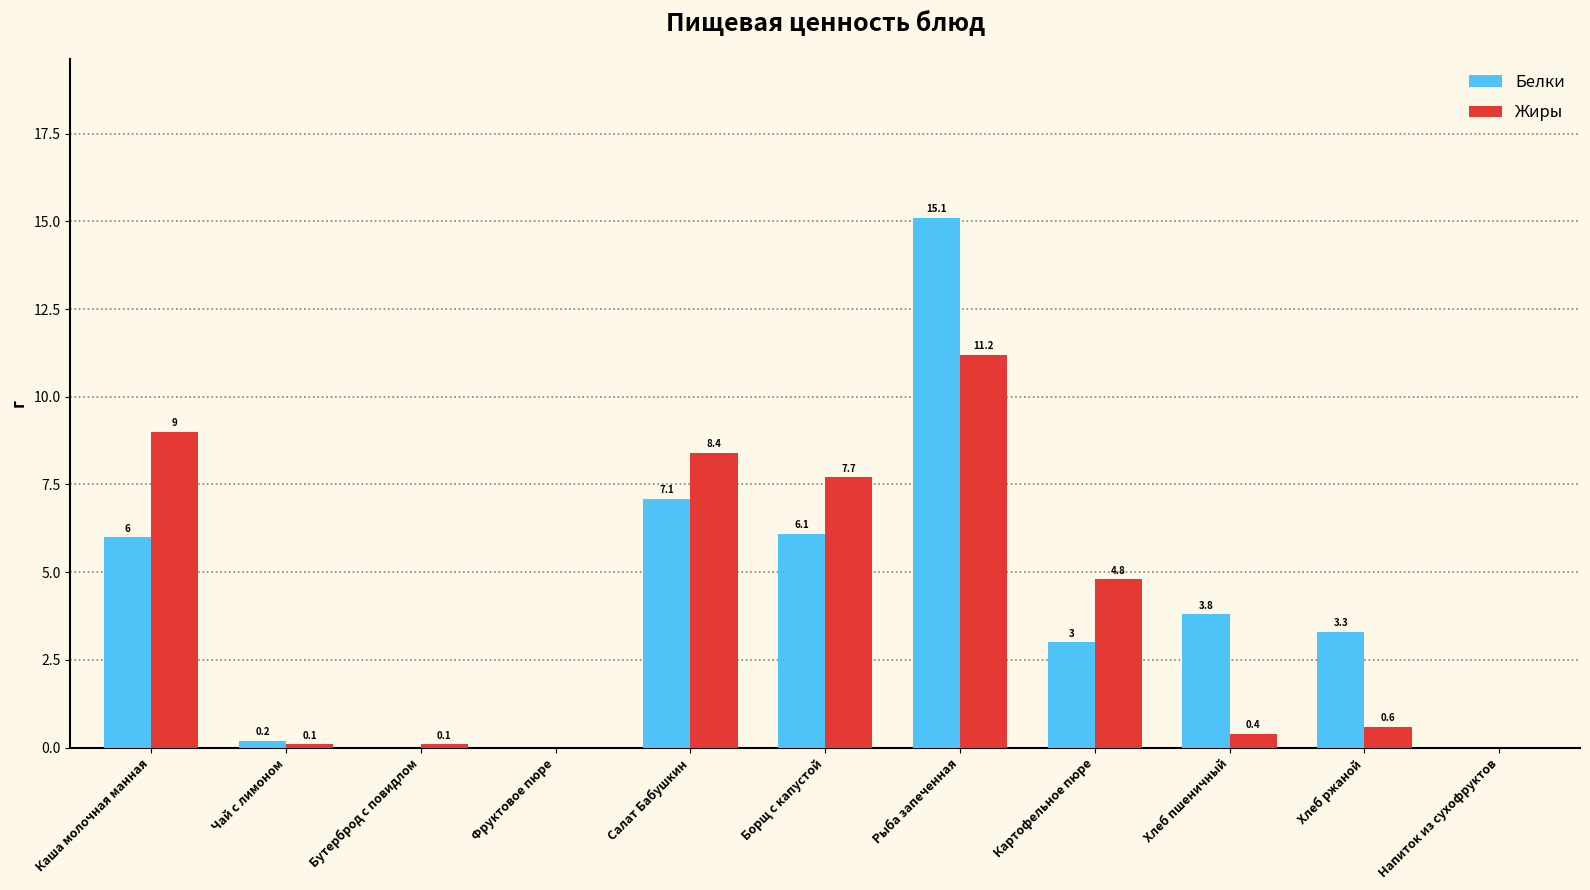

At which category is the sum across all series the highest?

Рыба запеченная